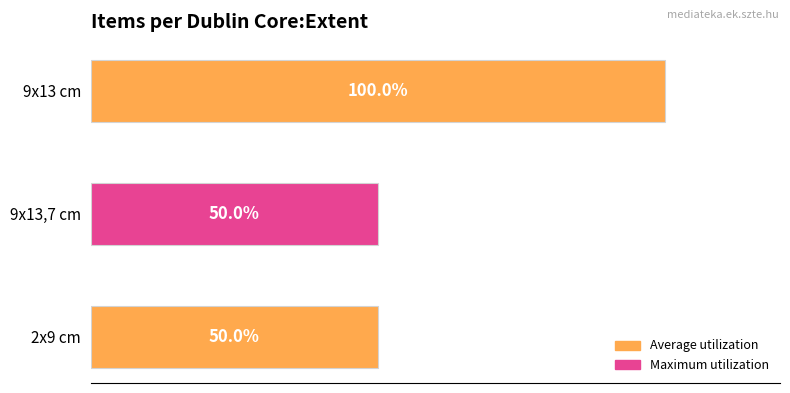

Does the chart contain any negative values?

No